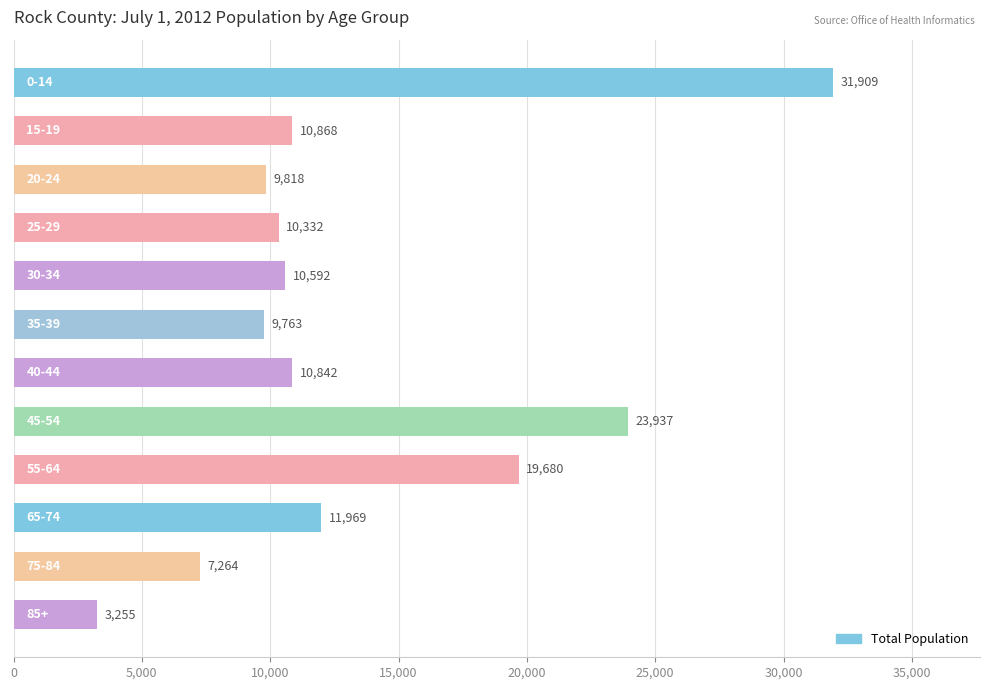

What is the difference between the second highest and second lowest values?

16673